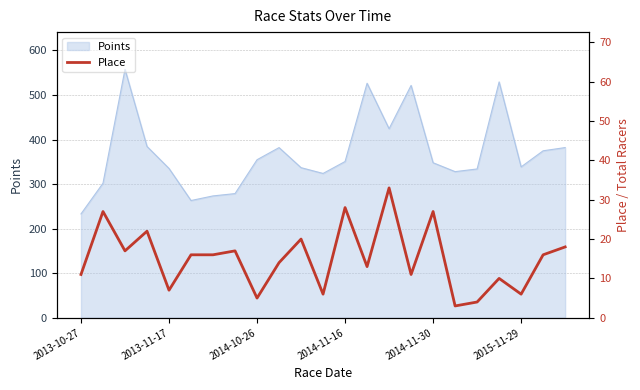

How many interior local peaks (higher than both neighbors) does the data have?

8